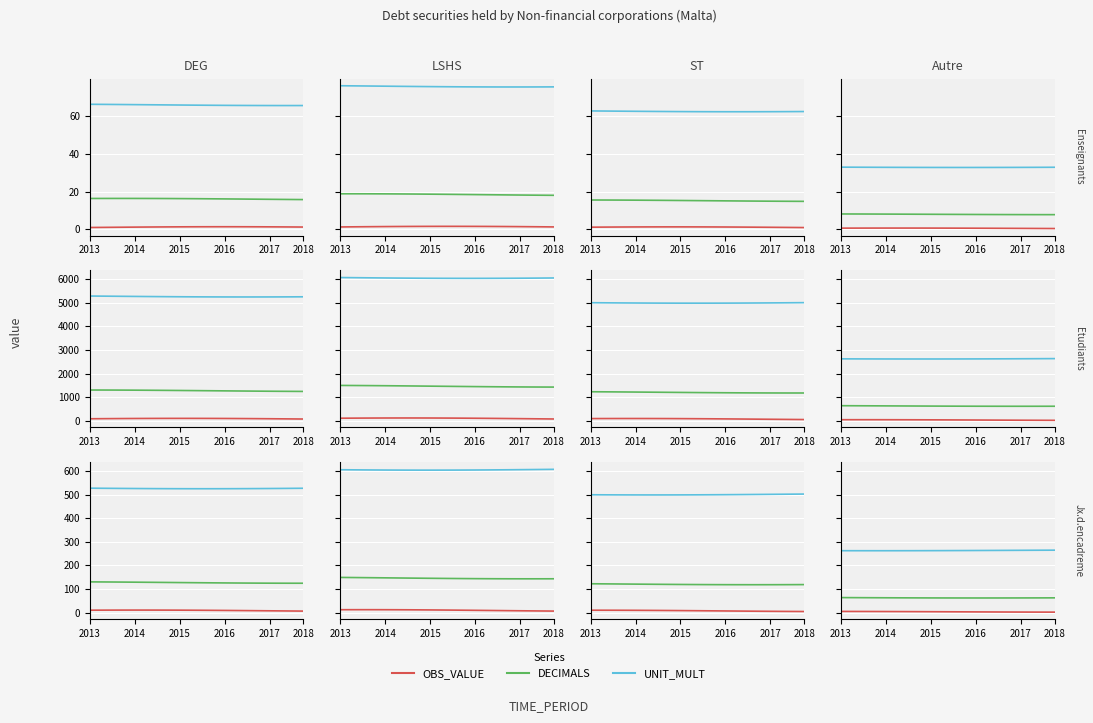

Does the chart display data point markers on the line(s)?

No